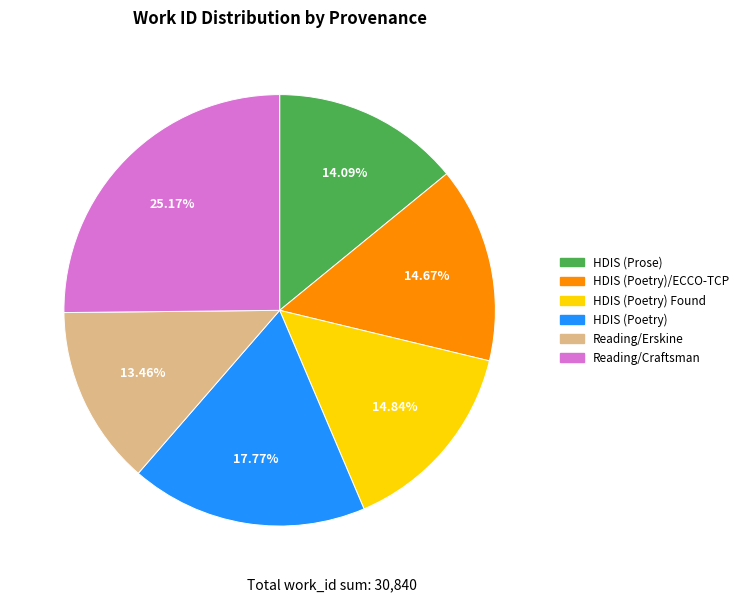

Is there a majority slice in this chart?

No